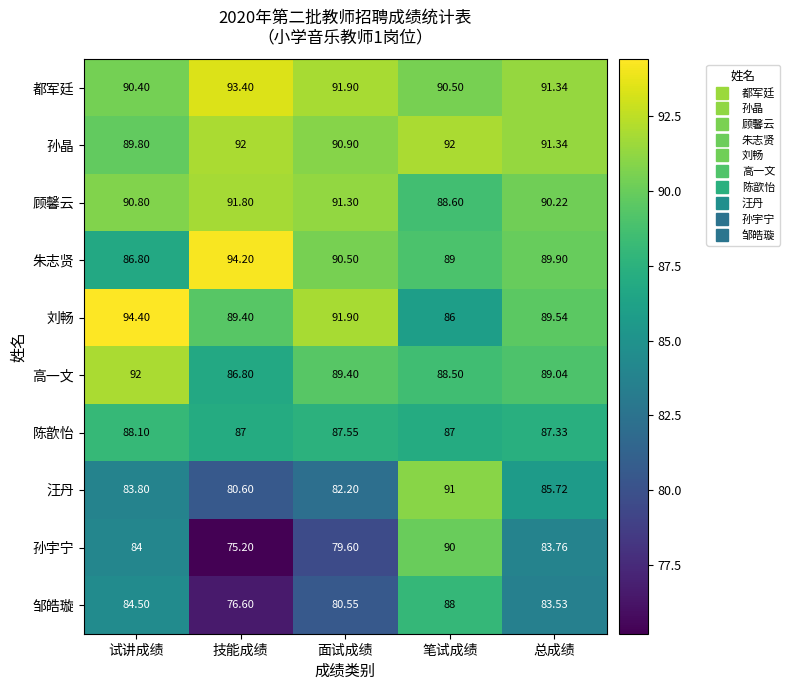

Which category has the highest value in the 邹皓璇 series?

笔试成绩